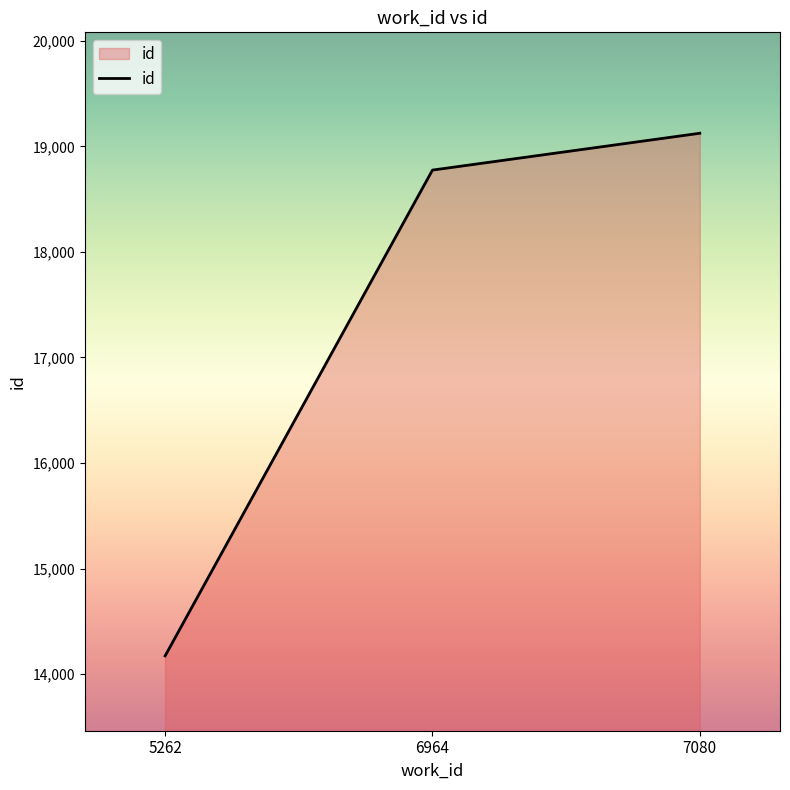

What is the minimum value shown in the chart?

14172